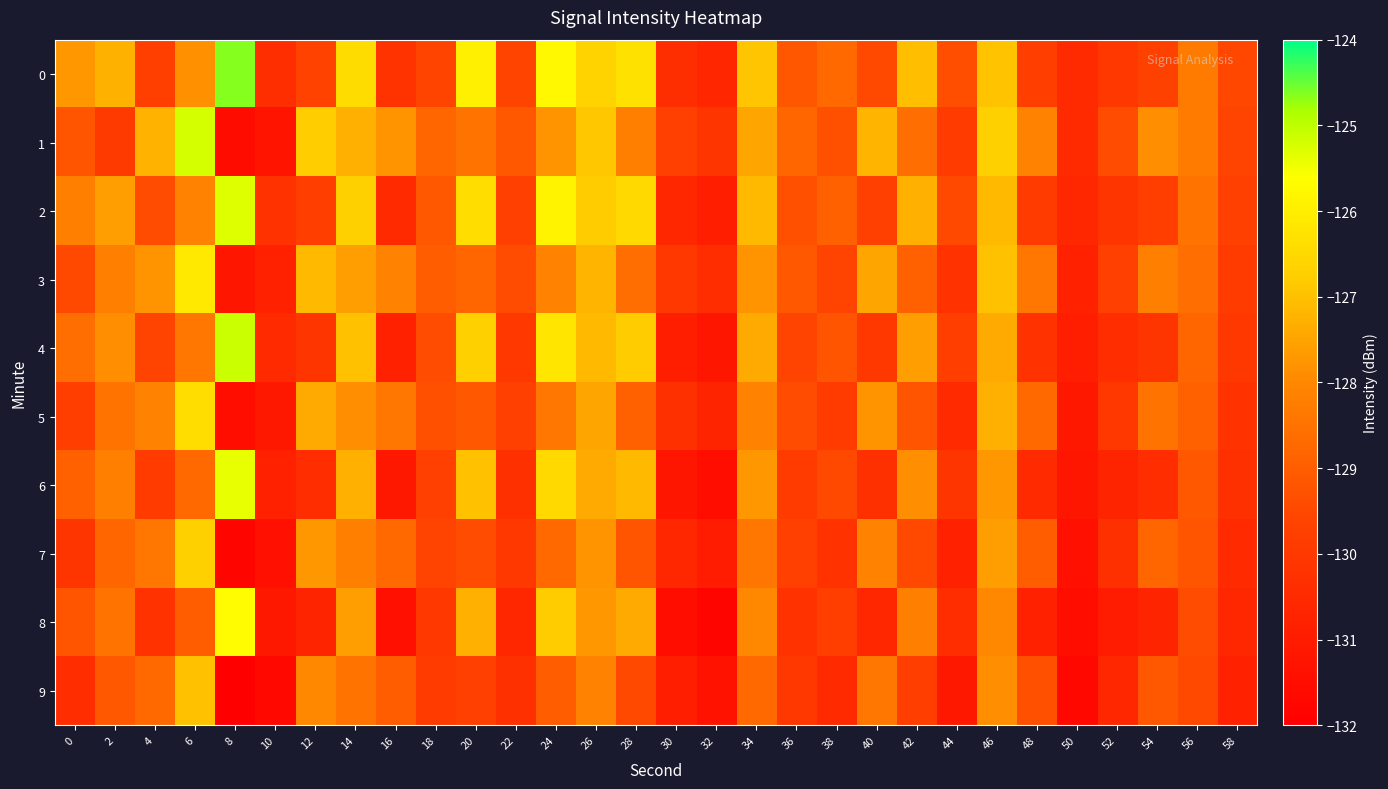

Reading right to left, extract all data points from this chart.

0: 58=-129.5	56=-128.3	54=-129.7	52=-130.0	50=-130.5	48=-129.8	46=-127.0	44=-129.3	42=-127.0	40=-129.5	38=-128.7	36=-129.1	34=-126.9	32=-130.7	30=-130.4	28=-126.3	26=-126.6	24=-125.8	22=-129.6	20=-126.0	18=-129.6	16=-130.2	14=-126.4	12=-129.6	10=-130.4	8=-124.6	6=-127.8	4=-129.8	2=-127.3	0=-127.7
1: 58=-129.6	56=-128.3	54=-127.9	52=-129.4	50=-130.5	48=-128.1	46=-126.7	44=-129.9	42=-128.6	40=-127.2	38=-129.3	36=-128.8	34=-127.5	32=-130.1	30=-129.7	28=-128.2	26=-126.9	24=-127.8	22=-129.1	20=-128.5	18=-128.8	16=-127.8	14=-127.3	12=-126.8	10=-131.3	8=-131.5	6=-125.2	4=-127.2	2=-129.9	0=-129.2
2: 58=-129.7	56=-128.5	54=-129.8	52=-130.1	50=-130.6	48=-129.9	46=-127.1	44=-129.5	42=-127.3	40=-129.7	38=-128.9	36=-129.3	34=-127.1	32=-130.9	30=-130.6	28=-126.5	26=-126.8	24=-125.9	22=-129.7	20=-126.4	18=-129.1	16=-130.5	14=-126.7	12=-129.8	10=-130.2	8=-125.3	6=-128.1	4=-129.4	2=-127.6	0=-128.2
3: 58=-129.9	56=-128.6	54=-128.2	52=-129.7	50=-130.8	48=-128.4	46=-127.0	44=-130.2	42=-128.9	40=-127.5	38=-129.6	36=-129.1	34=-127.8	32=-130.4	30=-130.0	28=-128.6	26=-127.2	24=-128.1	22=-129.4	20=-128.8	18=-129.0	16=-128.1	14=-127.6	12=-127.1	10=-130.8	8=-131.2	6=-126.1	4=-127.8	2=-128.2	0=-129.5
4: 58=-130.0	56=-128.8	54=-130.1	52=-130.4	50=-130.9	48=-130.2	46=-127.4	44=-129.8	42=-127.6	40=-130.0	38=-129.2	36=-129.6	34=-127.4	32=-131.2	30=-130.9	28=-126.8	26=-127.1	24=-126.2	22=-130.0	20=-126.7	18=-129.4	16=-130.8	14=-127.0	12=-130.1	10=-130.5	8=-125.1	6=-128.4	4=-129.6	2=-127.9	0=-128.6
5: 58=-130.2	56=-128.9	54=-128.5	52=-130.0	50=-131.1	48=-128.7	46=-127.3	44=-130.5	42=-129.2	40=-127.8	38=-129.9	36=-129.4	34=-128.1	32=-130.7	30=-130.3	28=-128.9	26=-127.5	24=-128.4	22=-129.7	20=-129.1	18=-129.3	16=-128.4	14=-127.9	12=-127.4	10=-131.1	8=-131.5	6=-126.4	4=-128.1	2=-128.5	0=-129.8
6: 58=-130.3	56=-129.1	54=-130.4	52=-130.7	50=-131.2	48=-130.5	46=-127.7	44=-130.1	42=-127.9	40=-130.3	38=-129.5	36=-129.9	34=-127.7	32=-131.5	30=-131.2	28=-127.1	26=-127.4	24=-126.5	22=-130.3	20=-127.0	18=-129.7	16=-131.1	14=-127.3	12=-130.4	10=-130.8	8=-125.4	6=-128.7	4=-129.9	2=-128.2	0=-128.9
7: 58=-130.5	56=-129.2	54=-128.8	52=-130.3	50=-131.4	48=-129.0	46=-127.6	44=-130.8	42=-129.5	40=-128.1	38=-130.2	36=-129.7	34=-128.4	32=-131.0	30=-130.6	28=-129.2	26=-127.8	24=-128.7	22=-130.0	20=-129.4	18=-129.6	16=-128.7	14=-128.2	12=-127.7	10=-131.4	8=-131.8	6=-126.7	4=-128.4	2=-128.8	0=-130.1
8: 58=-130.6	56=-129.4	54=-130.7	52=-131.0	50=-131.5	48=-130.8	46=-128.0	44=-130.4	42=-128.2	40=-130.6	38=-129.8	36=-130.2	34=-128.0	32=-131.8	30=-131.5	28=-127.4	26=-127.7	24=-126.8	22=-130.6	20=-127.3	18=-130.0	16=-131.4	14=-127.6	12=-130.7	10=-131.1	8=-125.7	6=-129.0	4=-130.2	2=-128.5	0=-129.2
9: 58=-130.8	56=-129.5	54=-129.1	52=-130.6	50=-131.7	48=-129.3	46=-127.9	44=-131.1	42=-129.8	40=-128.4	38=-130.5	36=-130.0	34=-128.7	32=-131.3	30=-130.9	28=-129.5	26=-128.1	24=-129.0	22=-130.3	20=-129.7	18=-129.9	16=-129.0	14=-128.5	12=-128.0	10=-131.7	8=-132.1	6=-127.0	4=-128.7	2=-129.1	0=-130.4